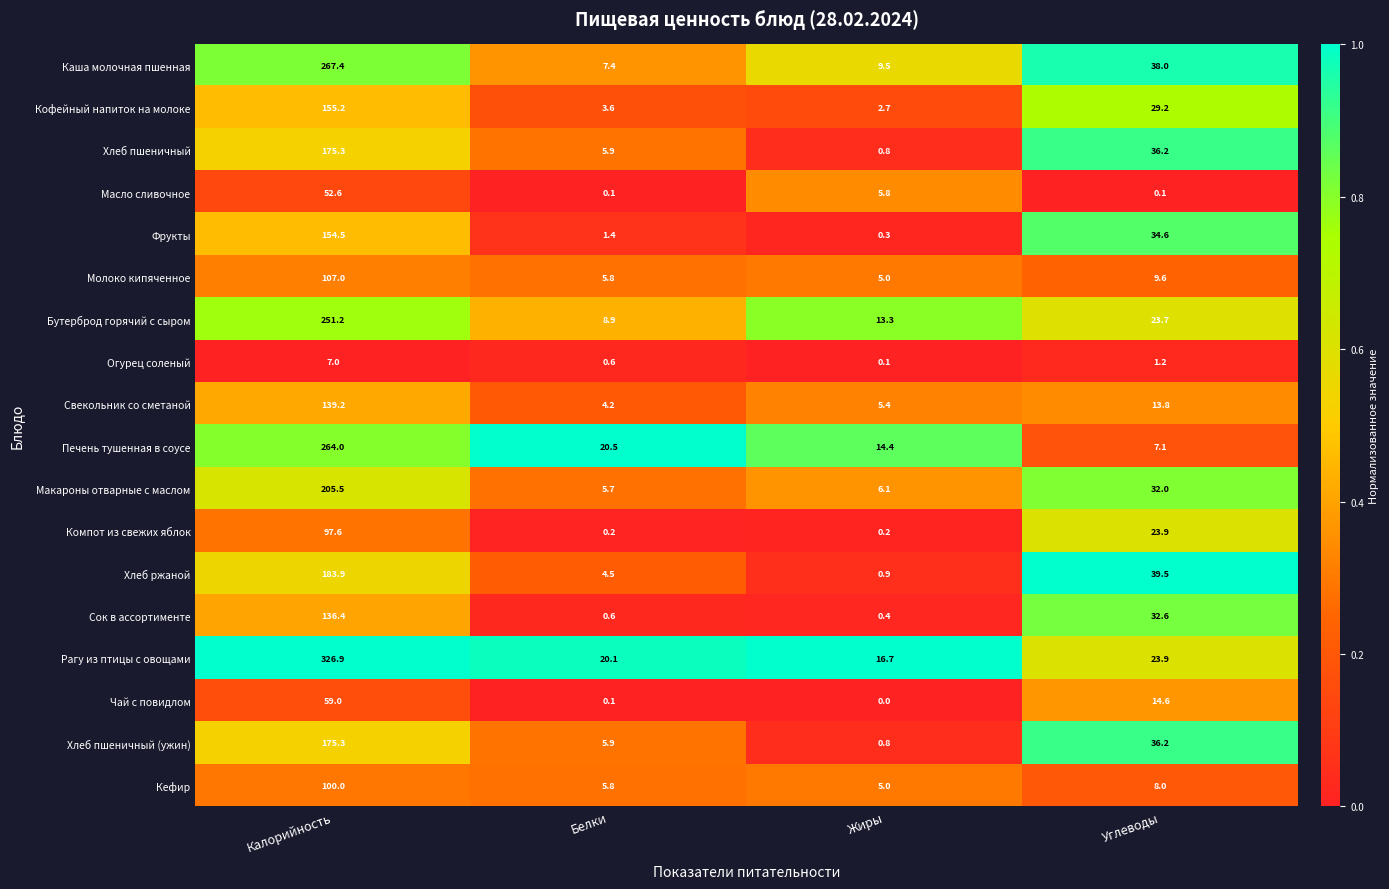

Which series has the largest total across all categories?

Рагу из птицы с овощами